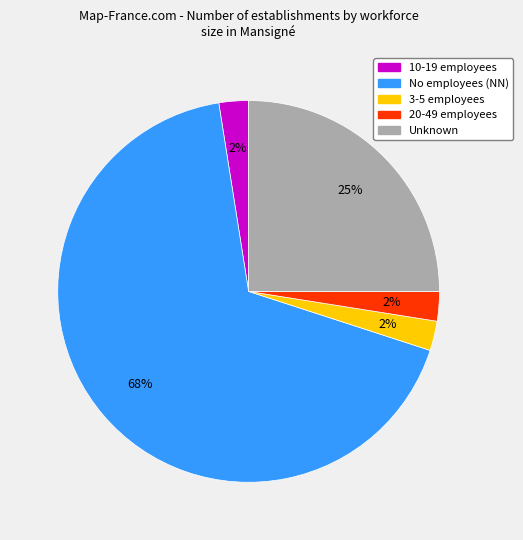

To the nearest percent, what is the average slice percentage?

20%